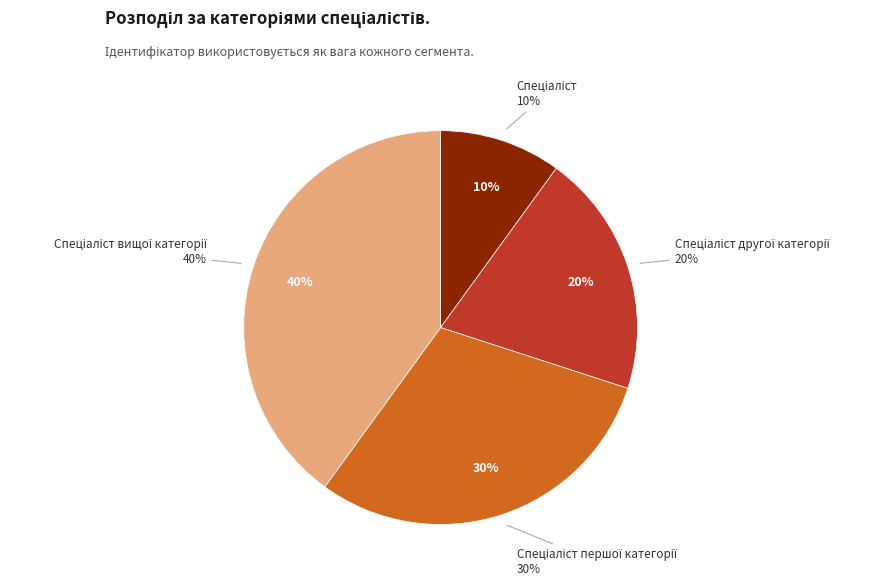

The Спеціаліст slice represents 10% of the pie. True or false?

True